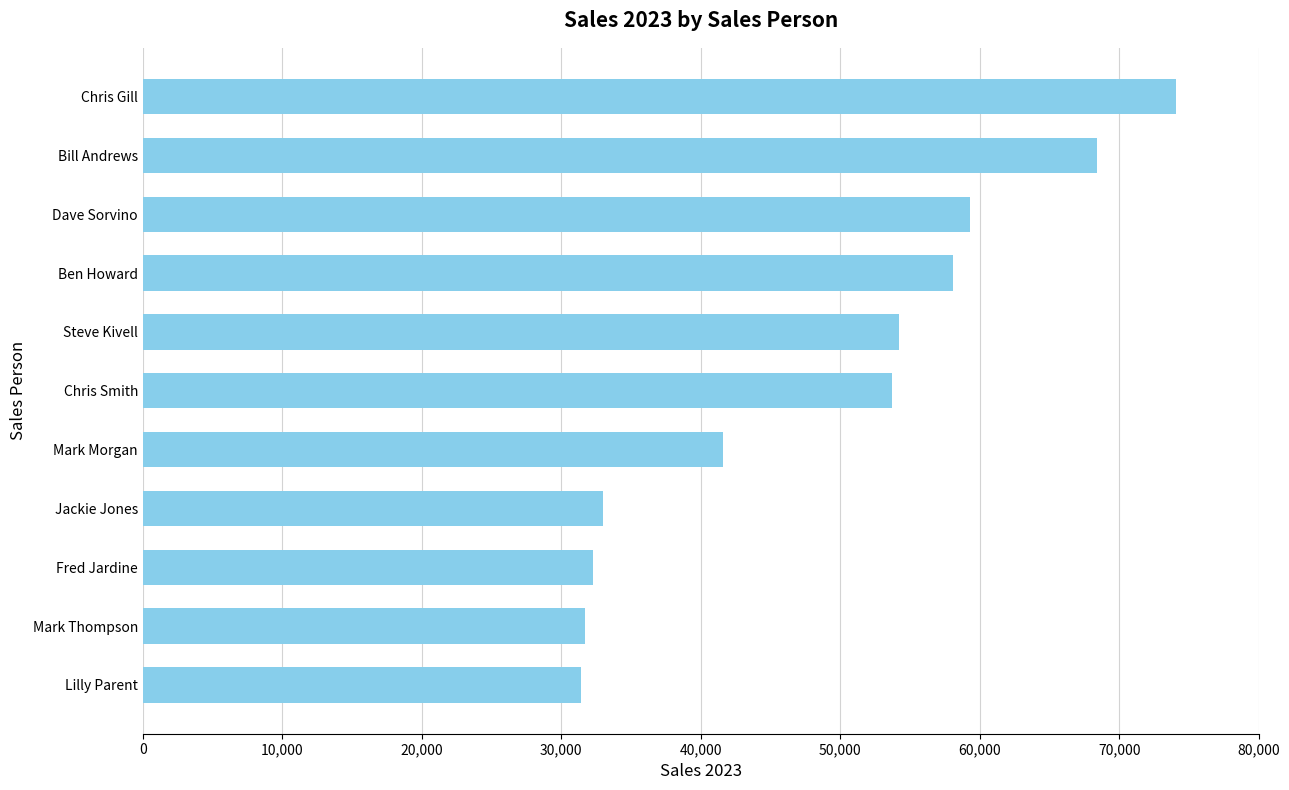

What is the change in value from Mark Thompson to Chris Smith?

+22000